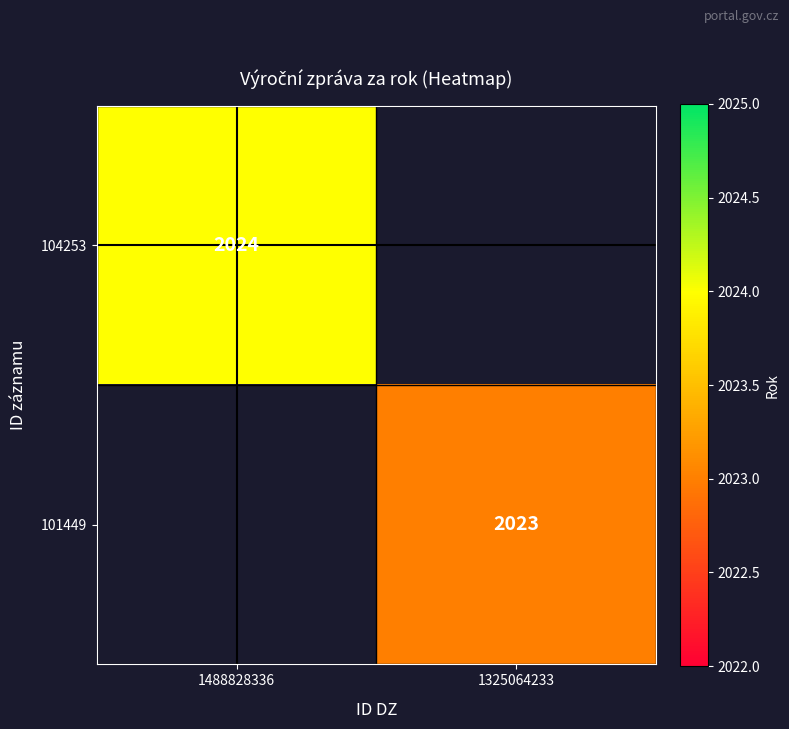

True or false: 104253 has a value of 1197 at 1488828336.

False